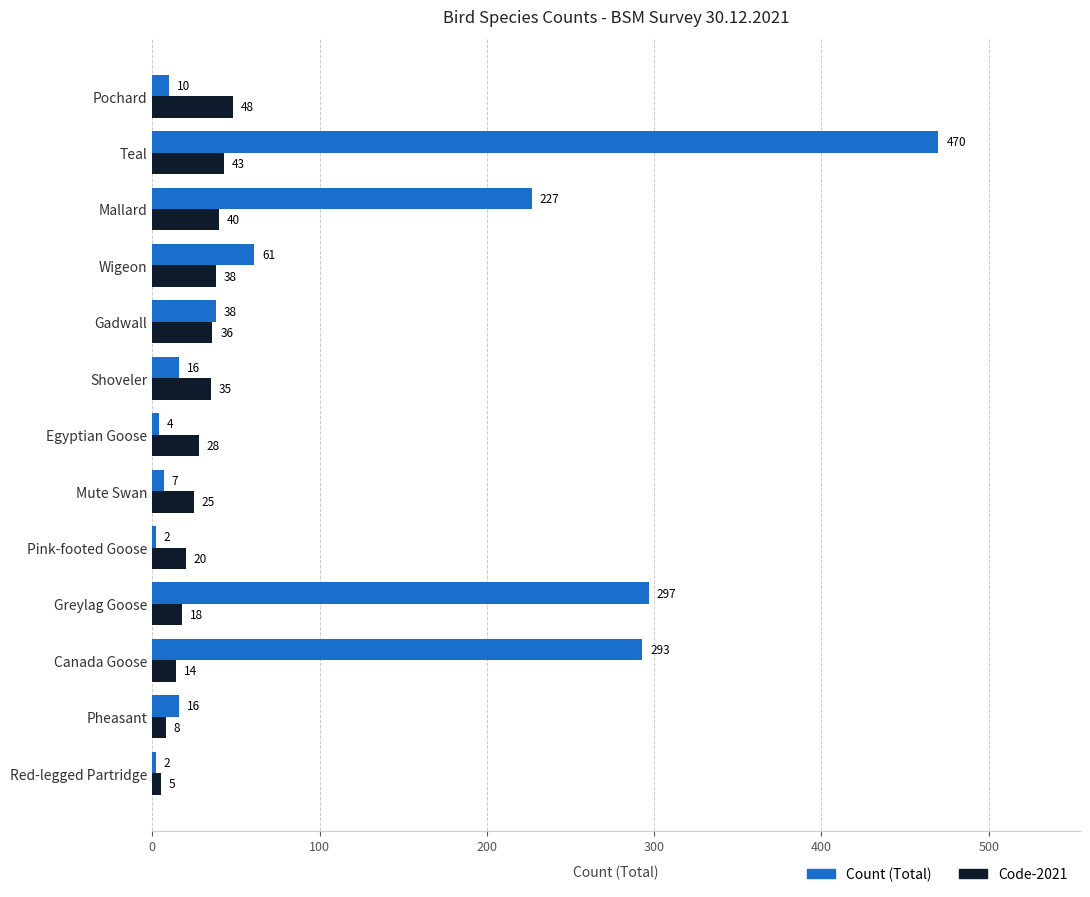

At which category is the sum across all series the highest?

Teal